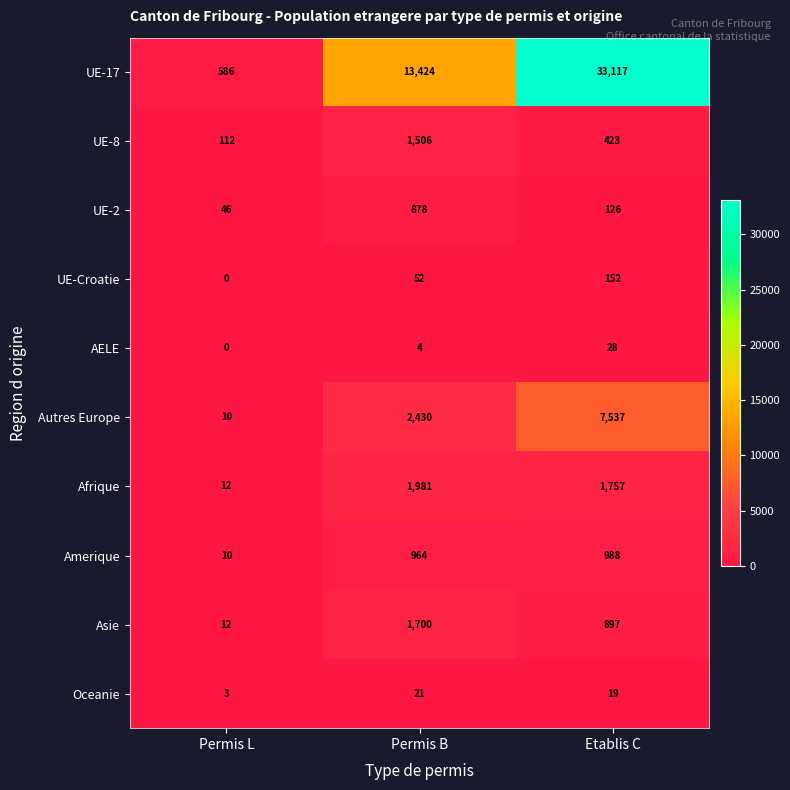

What is the difference between the UE-Croatie values at Etablis C and Permis L?

152